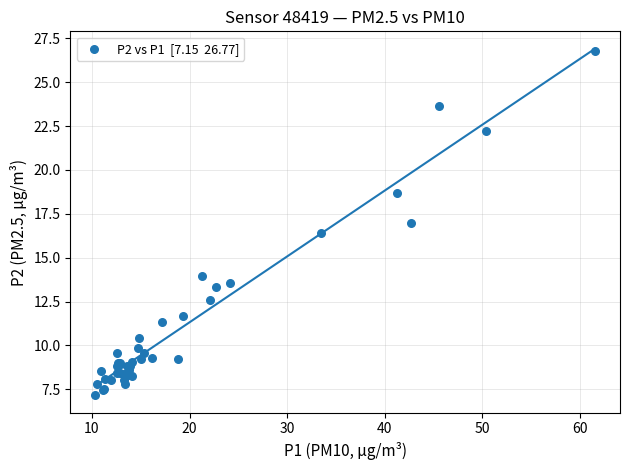

What Y value in the scatter plot is closest to 16?

16.4